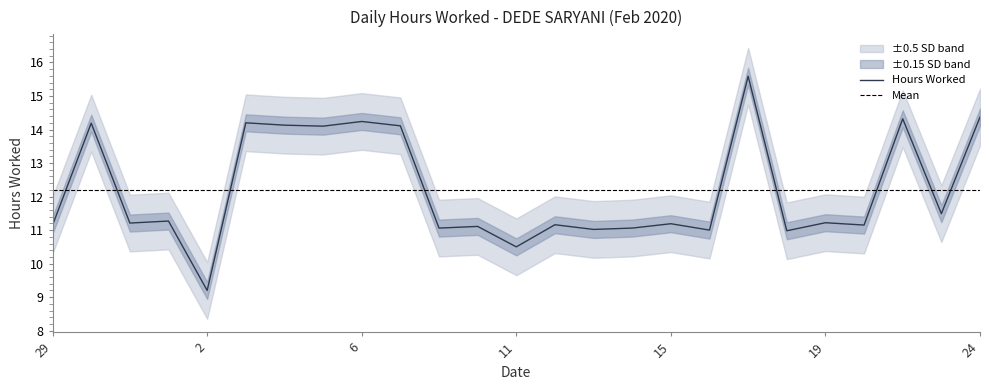

What is the difference between the second highest and second lowest values?

3.9